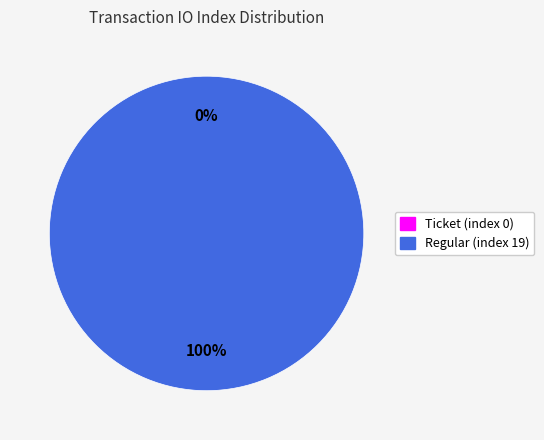

To the nearest percent, what portion does Regular (index 19) represent?

100%